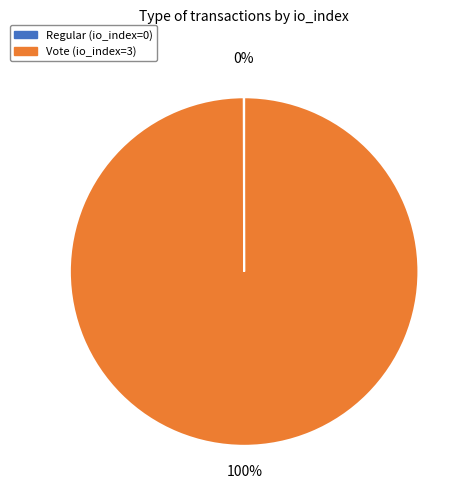

What is the majority slice?

Vote